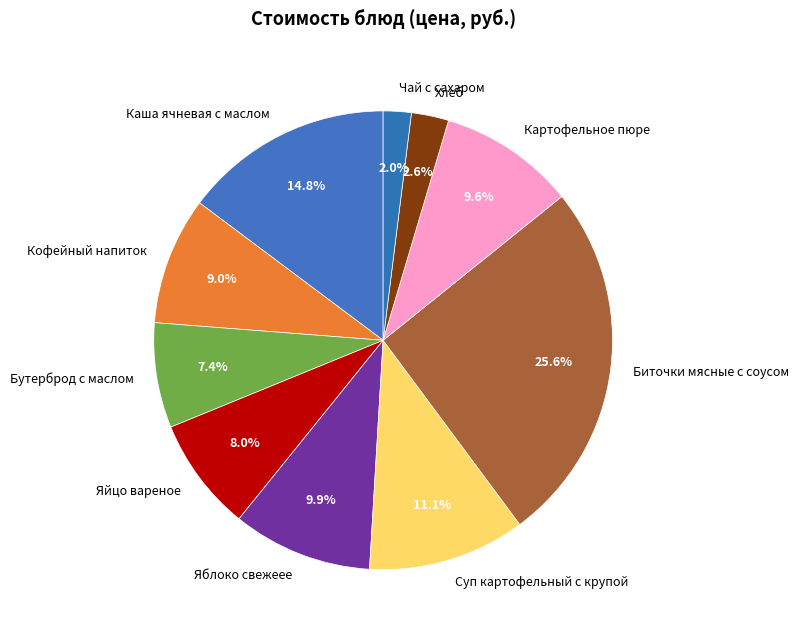

Is the sum of Суп картофельный с крупой and Каша ячневая с маслом greater than half?

No